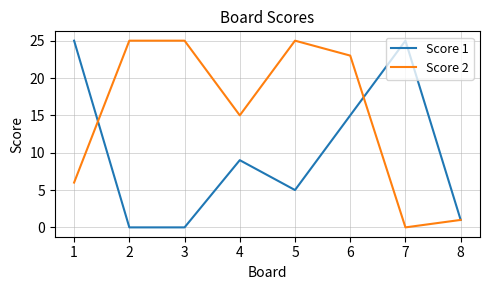

What is the difference between the Score 1 values at 2 and 5?

5